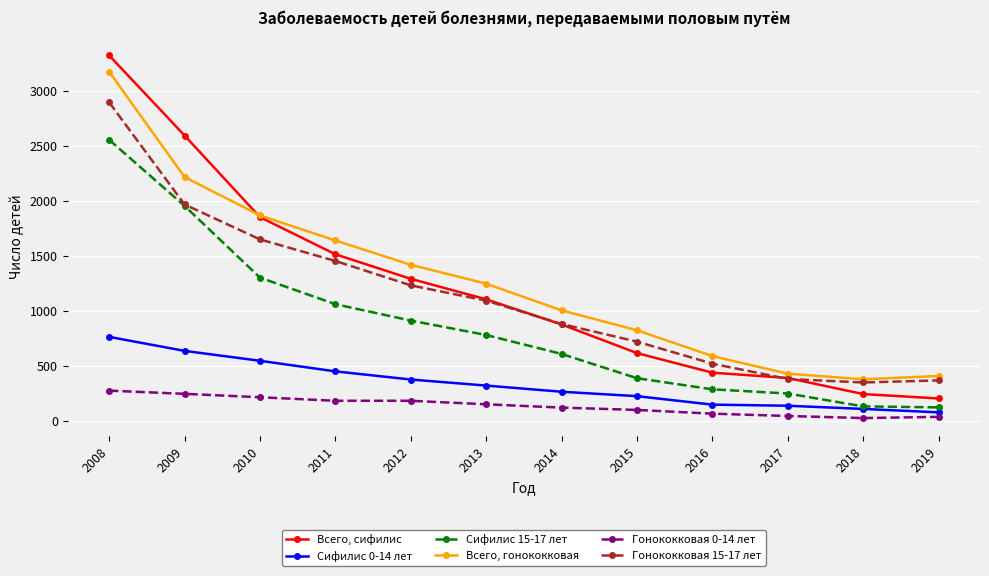

How many values in the Гонококковая 15-17 лет series are below 1095?

6